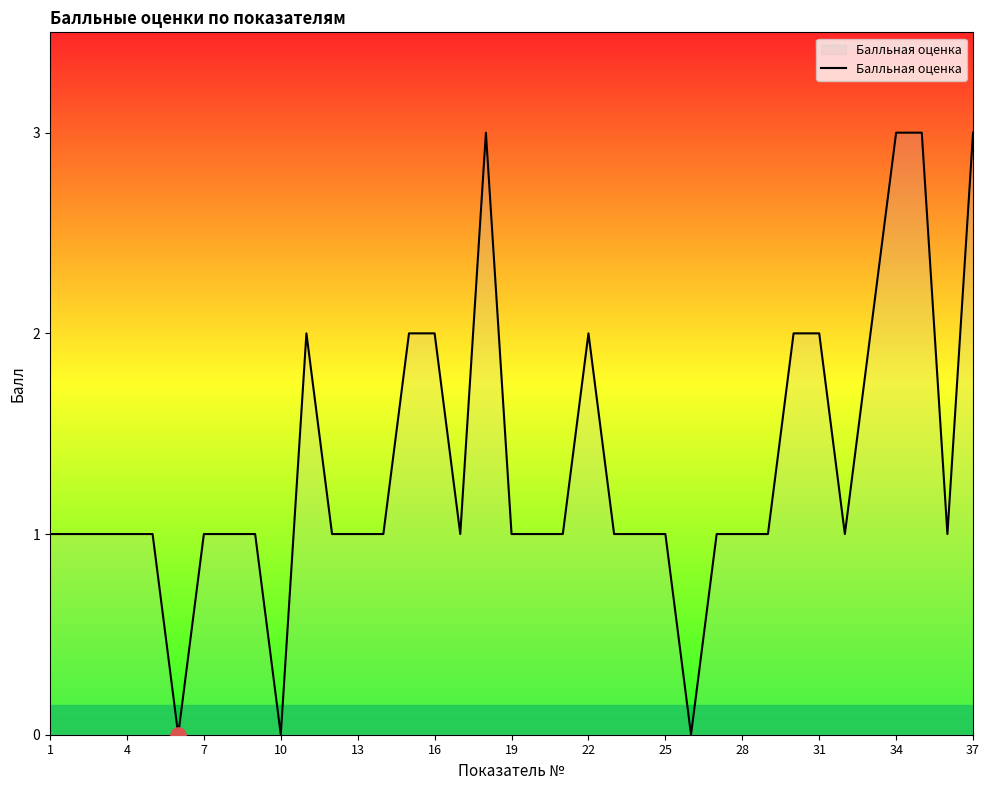

What is the difference between the maximum and minimum values?

3